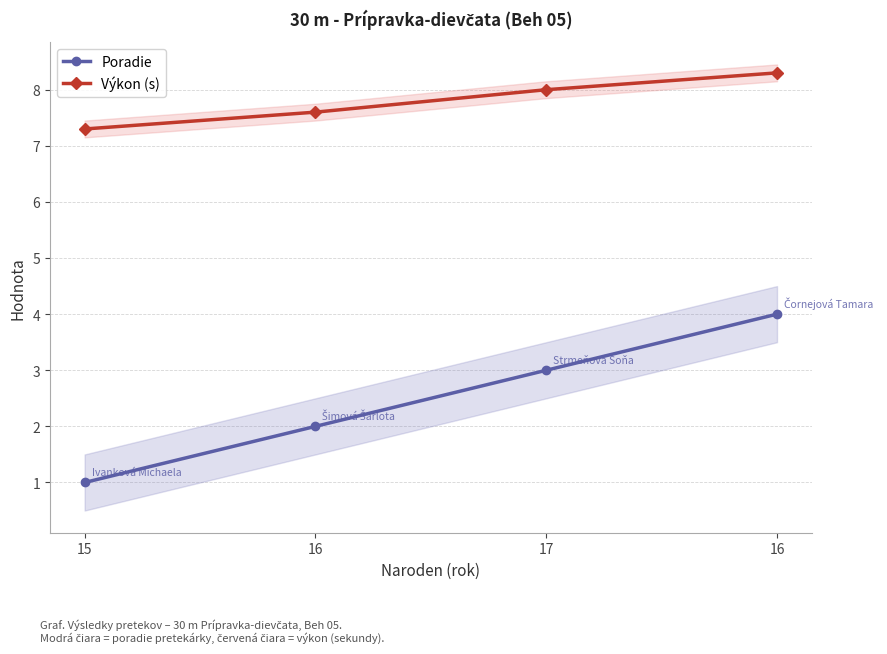

Is the value of Poradie at 16 greater than the value of Výkon (s) at 16?

No